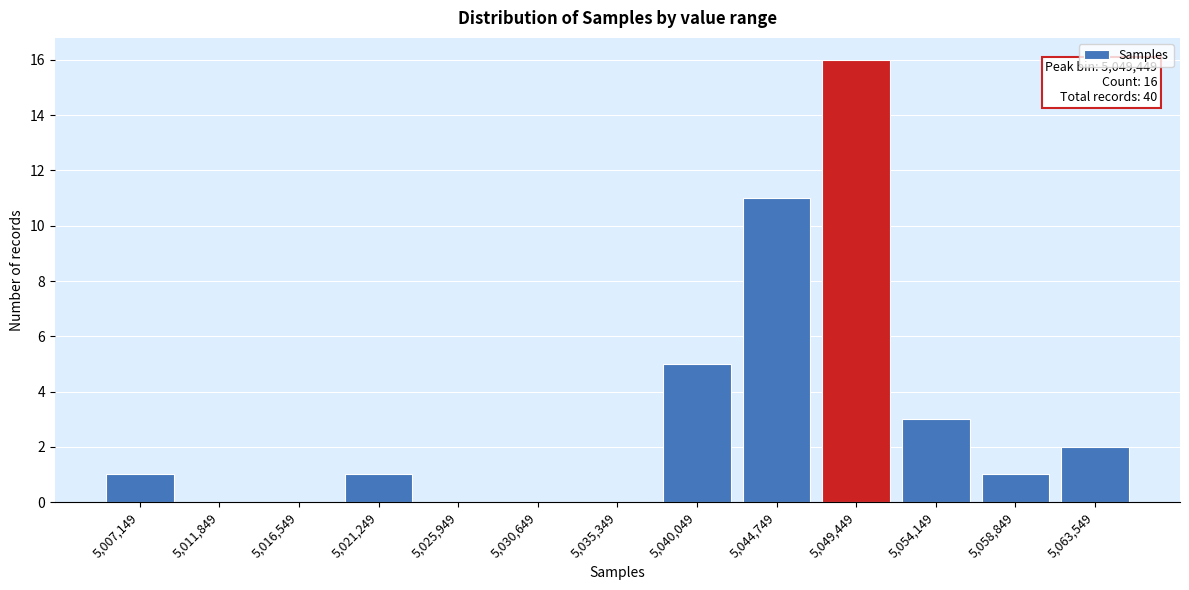

Reading left to right, extract all data points from this chart.

5,007,149=1	5,011,849=0	5,016,549=0	5,021,249=1	5,025,949=0	5,030,649=0	5,035,349=0	5,040,049=5	5,044,749=11	5,049,449=16	5,054,149=3	5,058,849=1	5,063,549=2